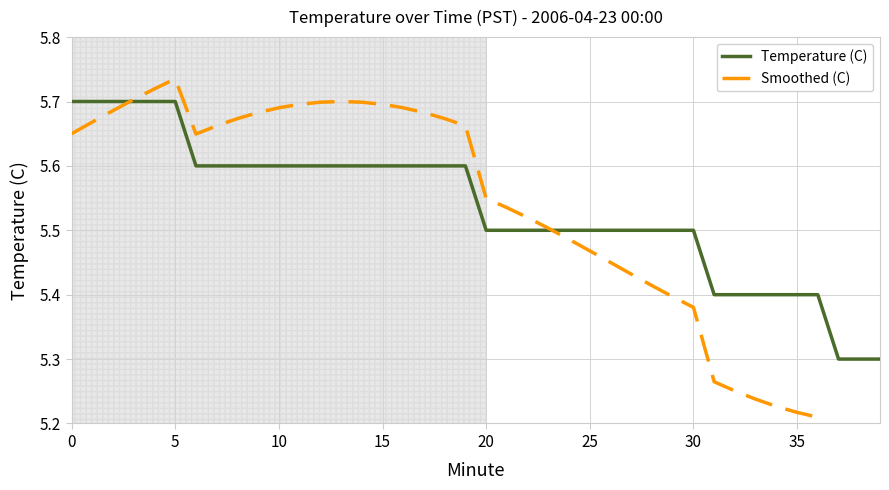

Which series changed the most between 10 and 39?

Smoothed (C)